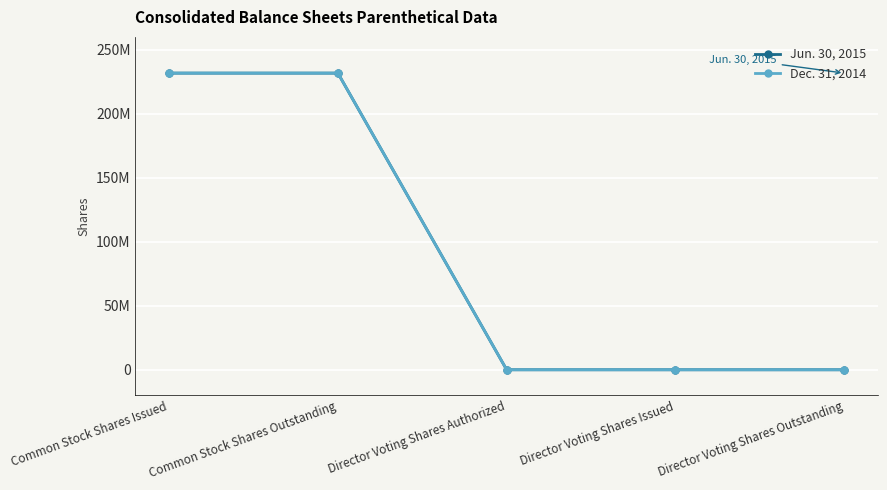

Is the value of Jun. 30, 2015 at Common Stock Shares Issued greater than the value of Dec. 31, 2014 at Director Voting Shares Issued?

Yes